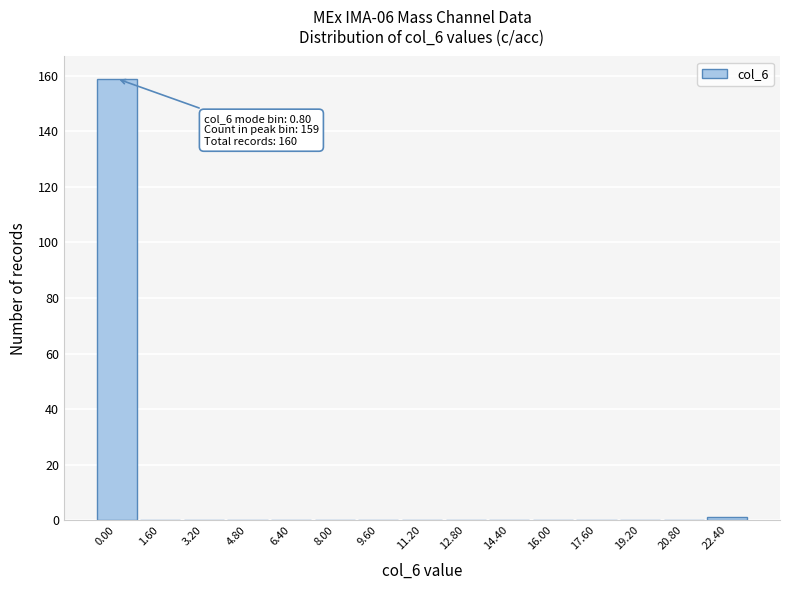

Reading left to right, list all the values displayed in this chart.

0.00=159	1.60=0	3.20=0	4.80=0	6.40=0	8.00=0	9.60=0	11.20=0	12.80=0	14.40=0	16.00=0	17.60=0	19.20=0	20.80=0	22.40=1